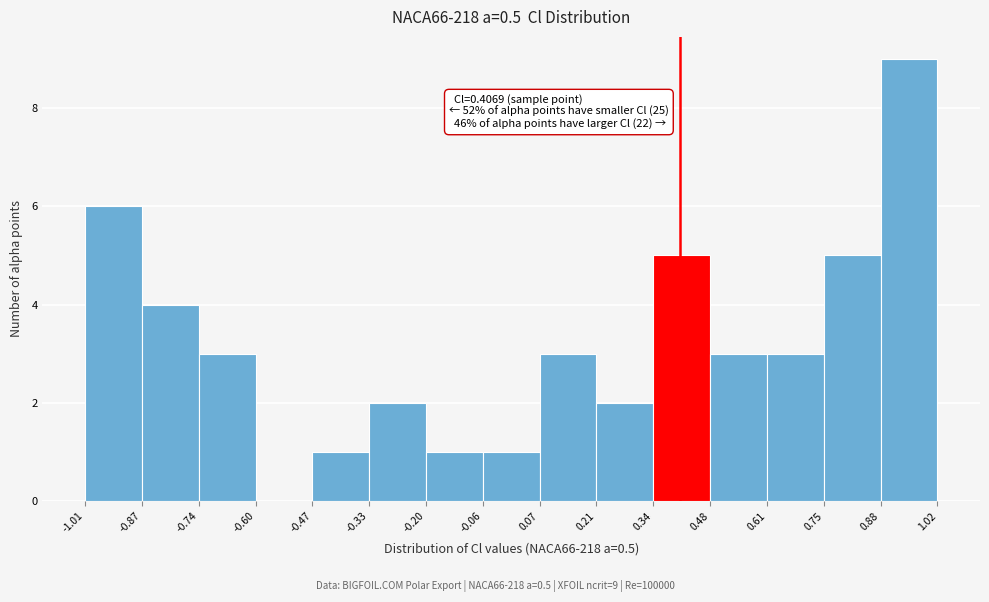

Which range on the x-axis has the tallest bar?

0.88 to 1.02